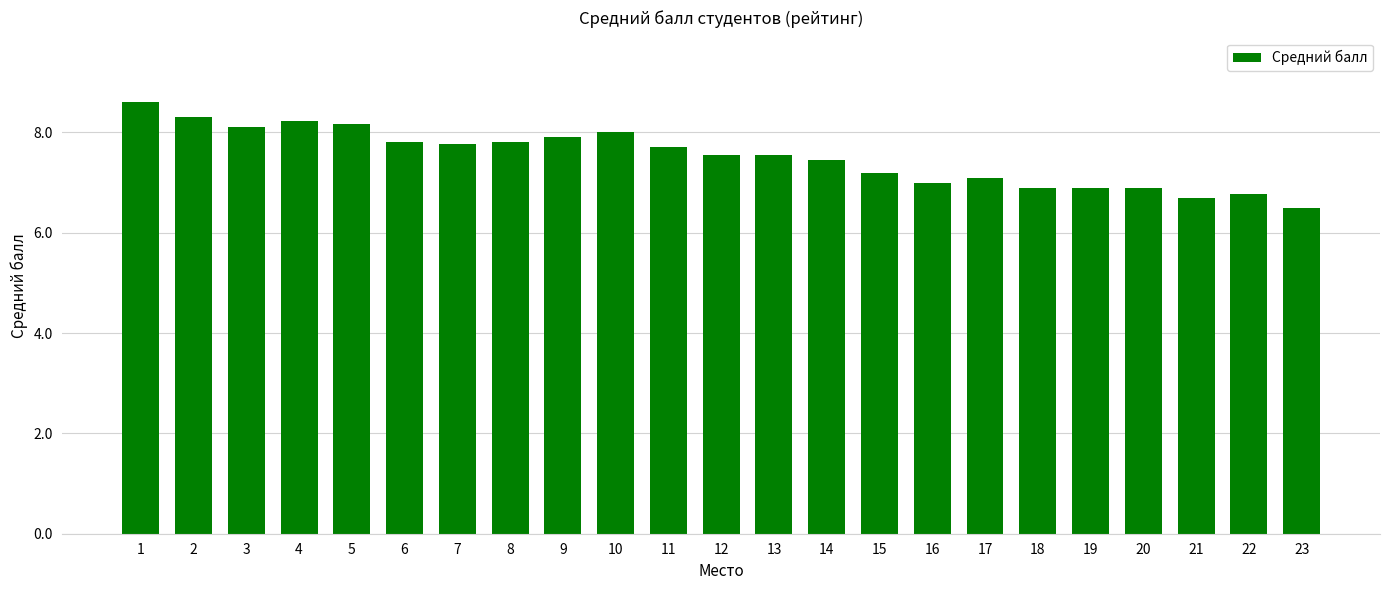

What is the average value?

7.5